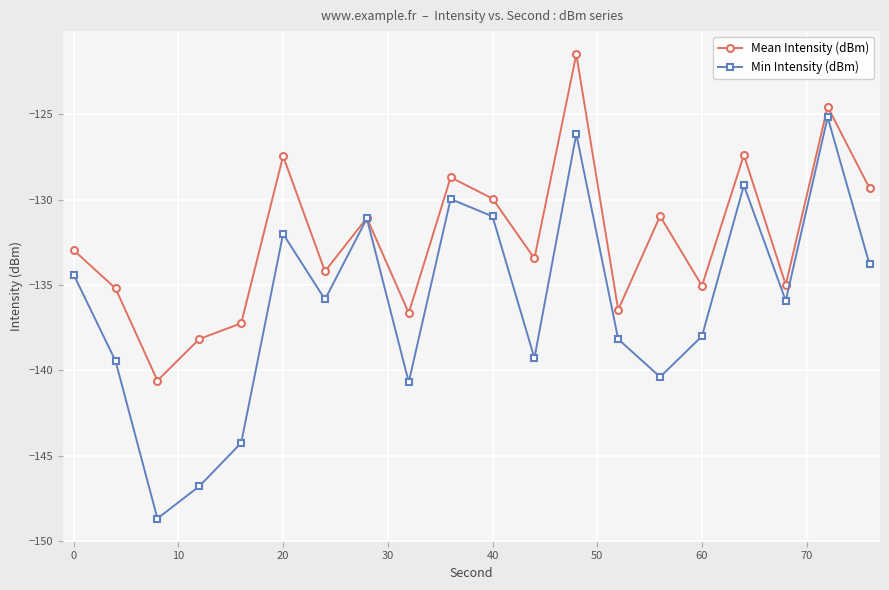

What is the value of the Mean Intensity (dBm) point at the 9th from the left?

-136.6